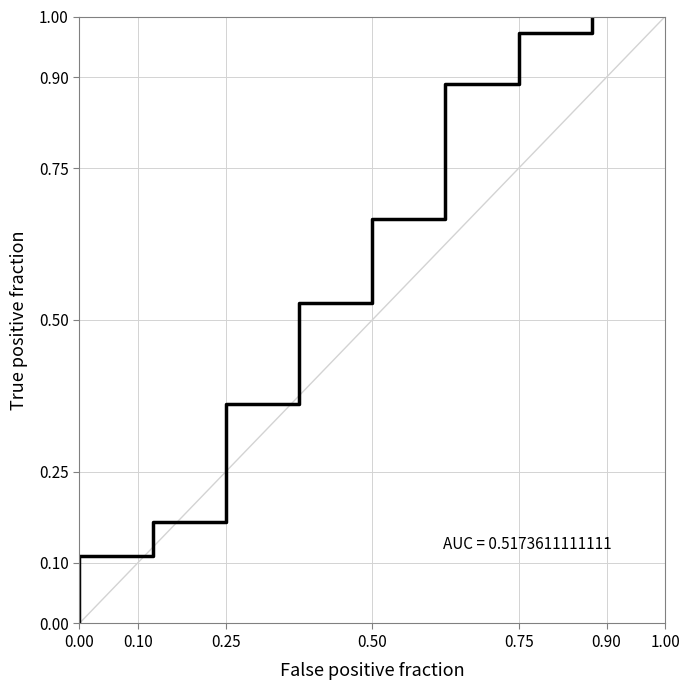

What is the value of the 4th point from the left?

0.4